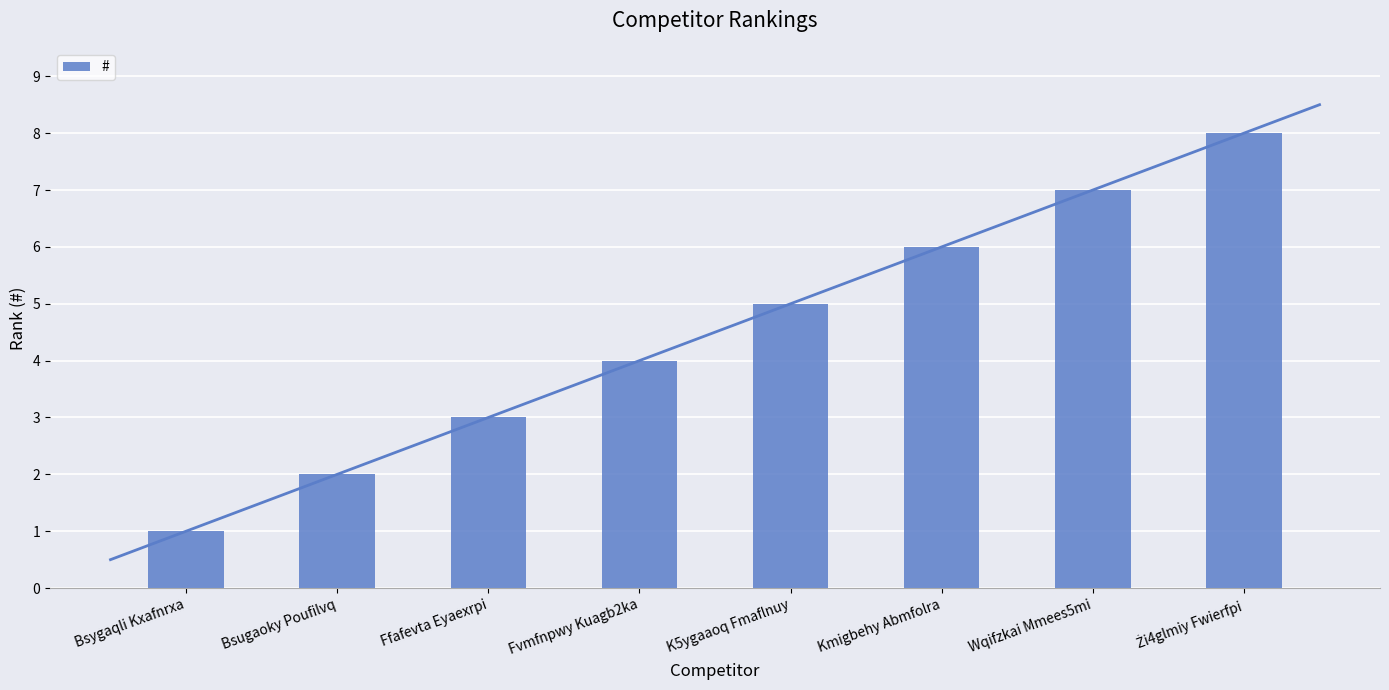

At which category does the chart reach its peak across all series?

Żi4glmiy Fwierfpi